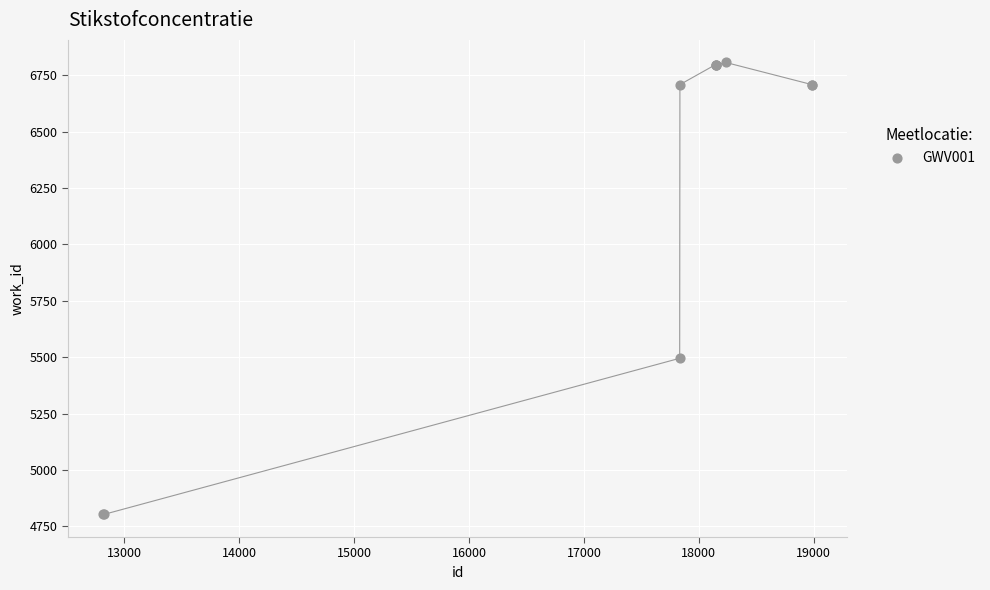

What Y value in the scatter plot is closest to 5804?

5495